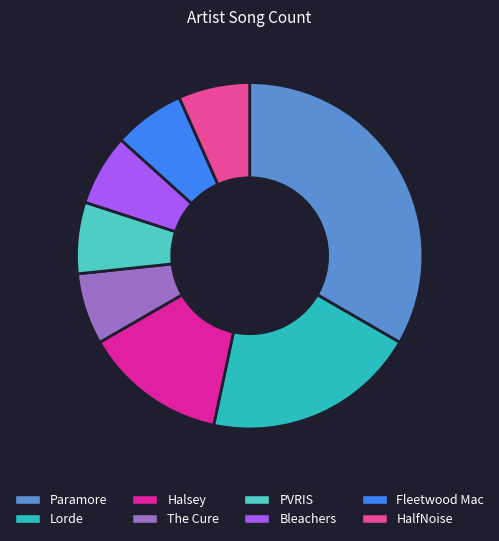

Count the number of slices in the pie.

8